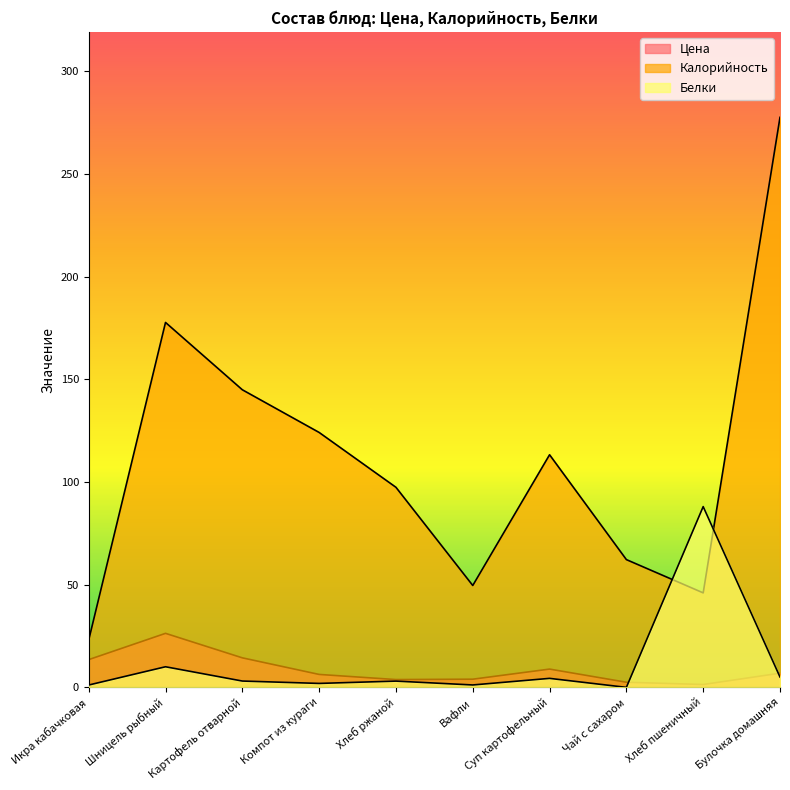

What position from the right is Шницель рыбный?

9